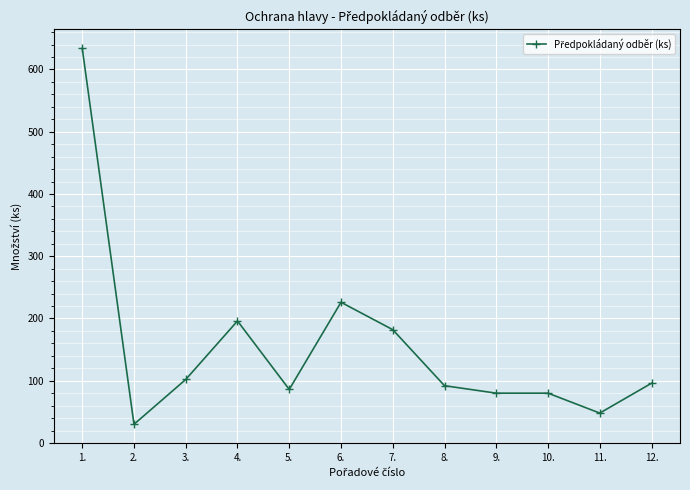

At which label is the value closest to 332?

6.